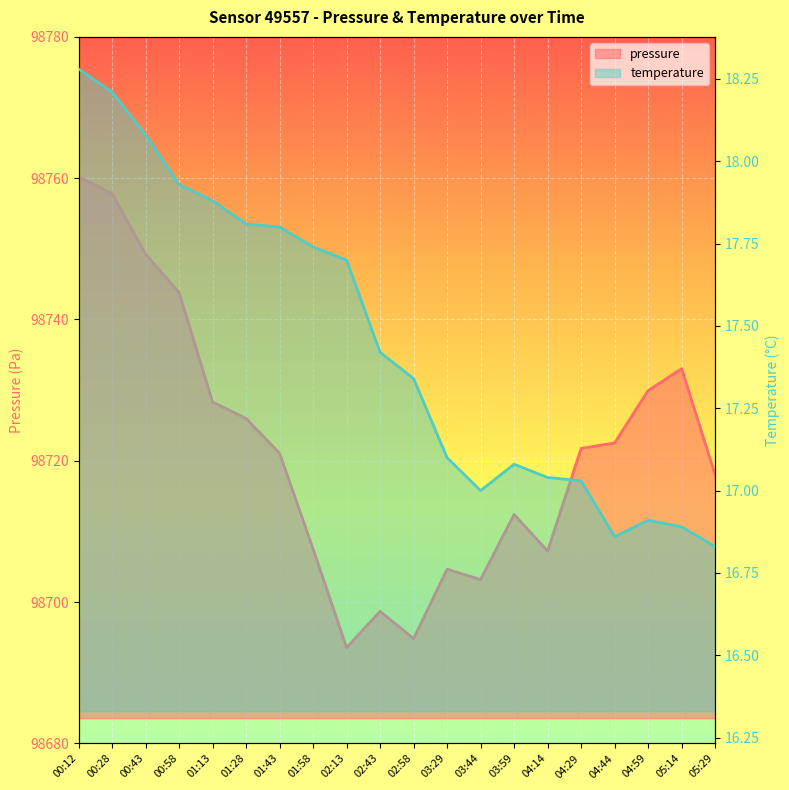

How many data points in temperature are above 17?

15